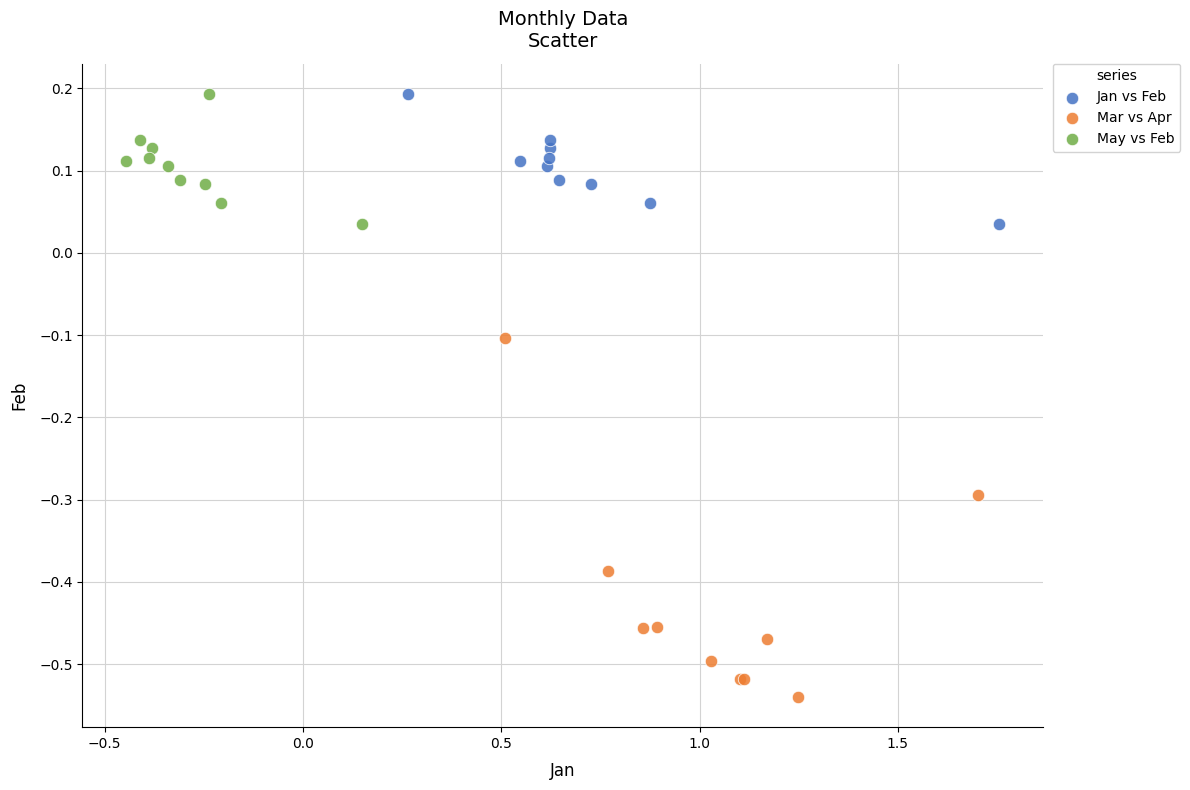

Which series has the widest spread of Y values?

Mar vs Apr